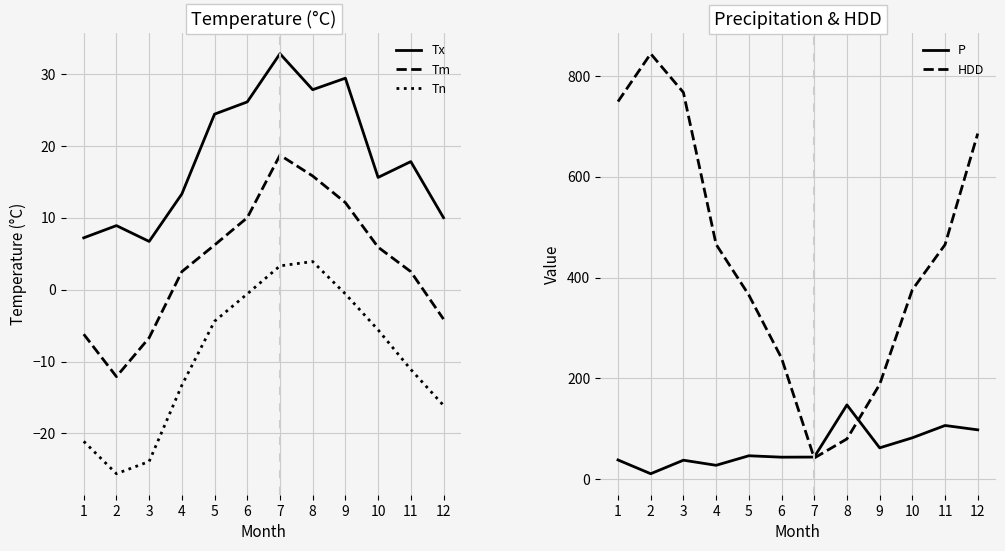

Rank the series by their maximum value, from lowest to highest.

Tn, Tm, Tx, P, HDD